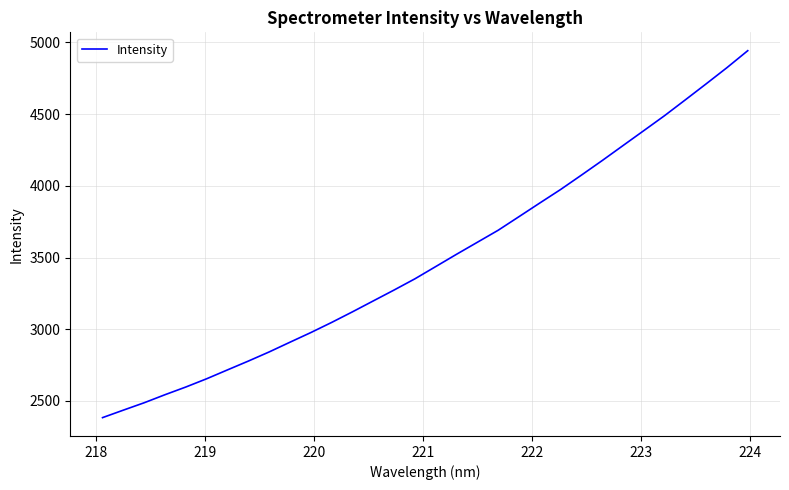

What is the difference between the maximum and minimum values?

2558.2